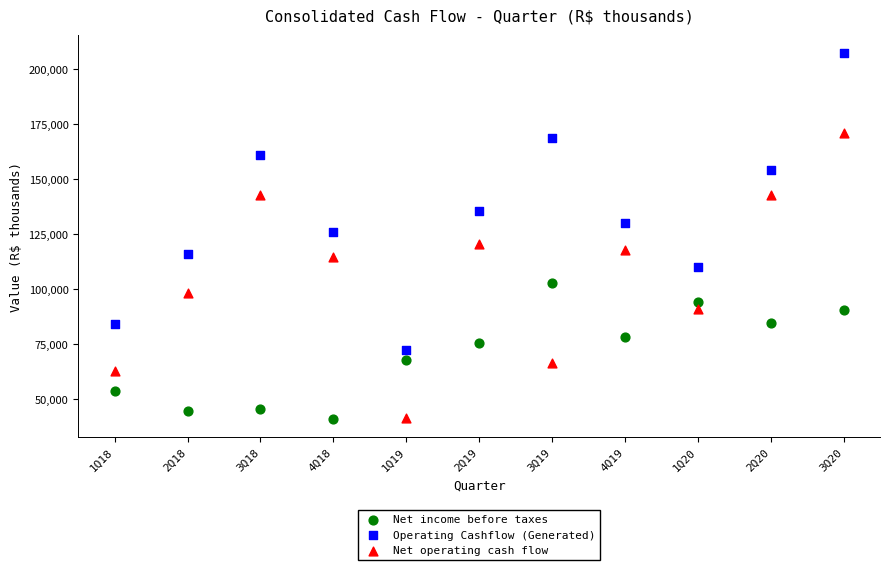

Which series has the largest Y range (max minus min)?

Operating Cashflow (Generated)